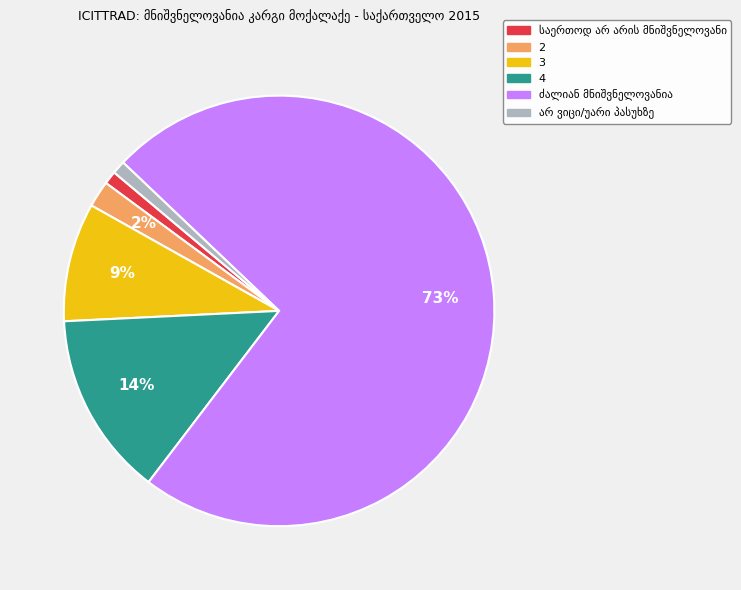

How many slices are in this pie chart?

6